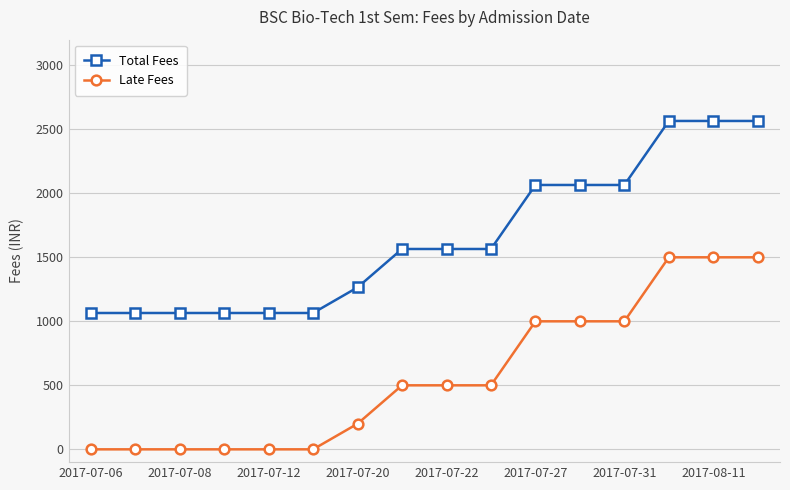

How many lines are shown in the chart?

2